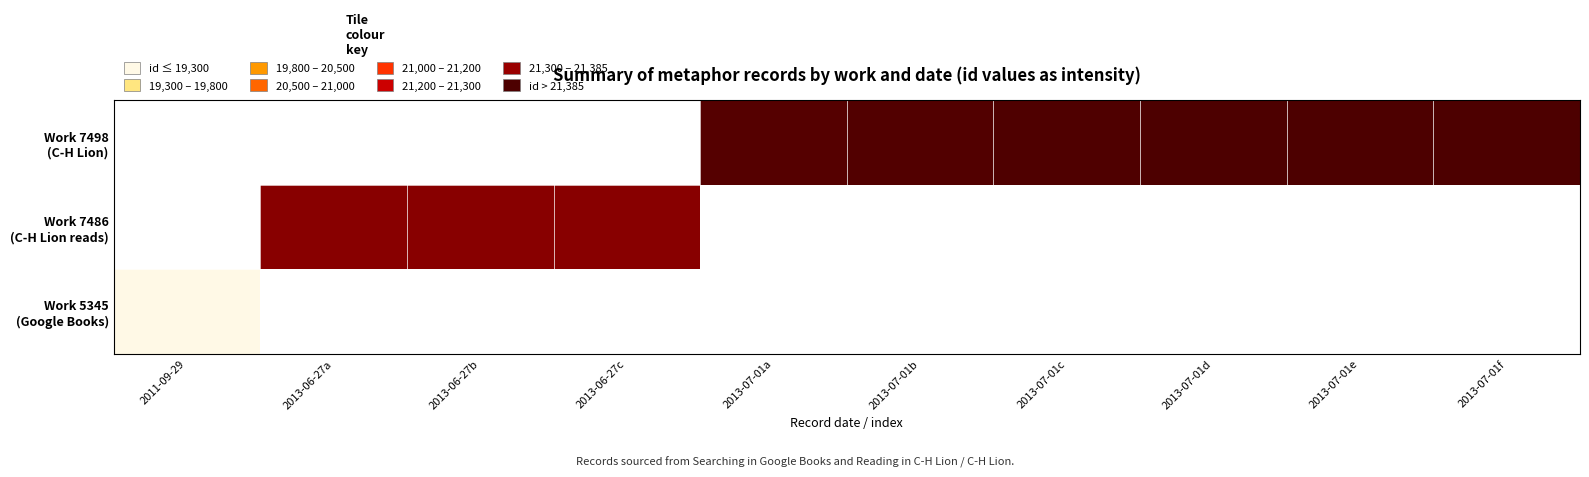

At how many categories does at least one series exceed 0?

9